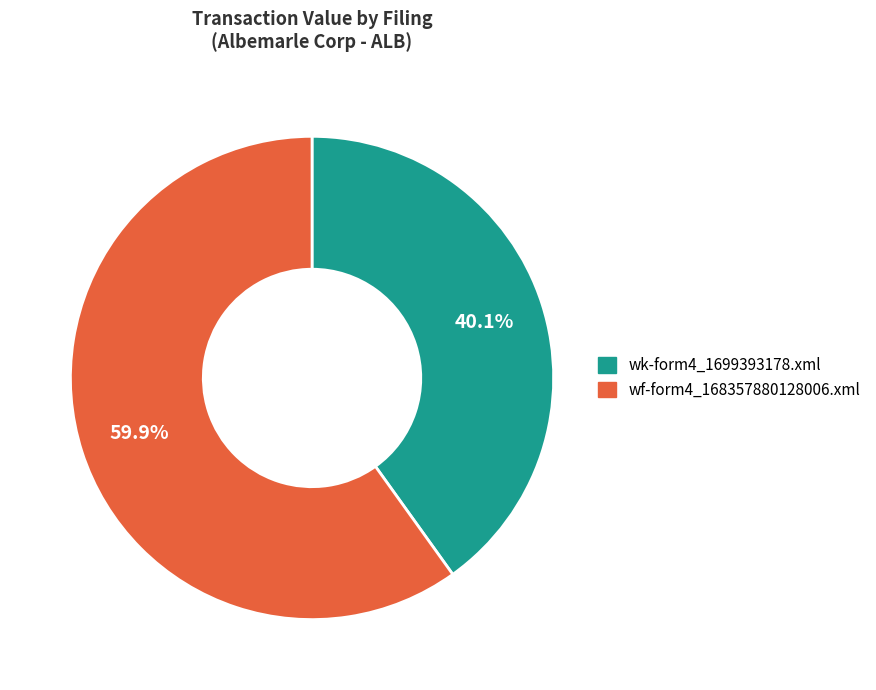

To the nearest percent, what is the average slice percentage?

50%